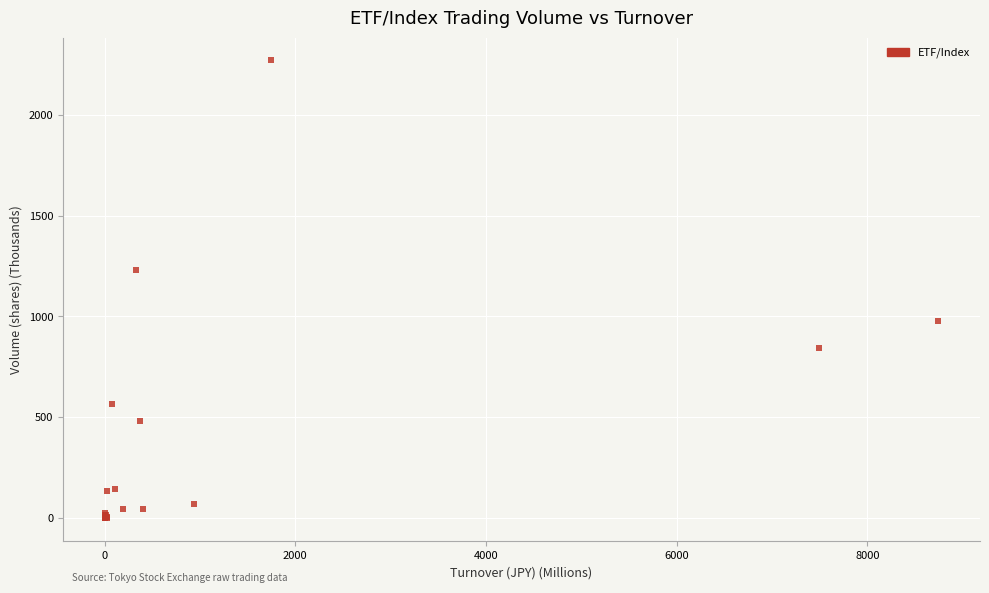

What Y value in the scatter plot is closest to 1135?

1230.8